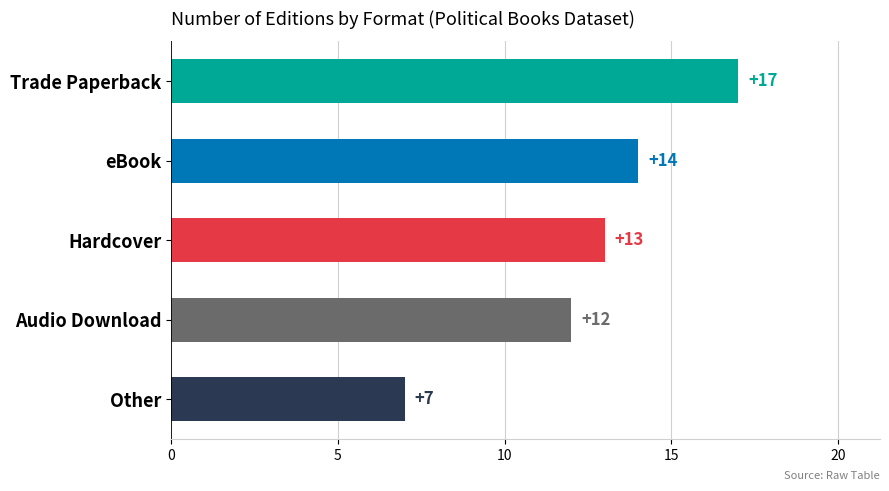

The chart shows a value of 21 at eBook. True or false?

False